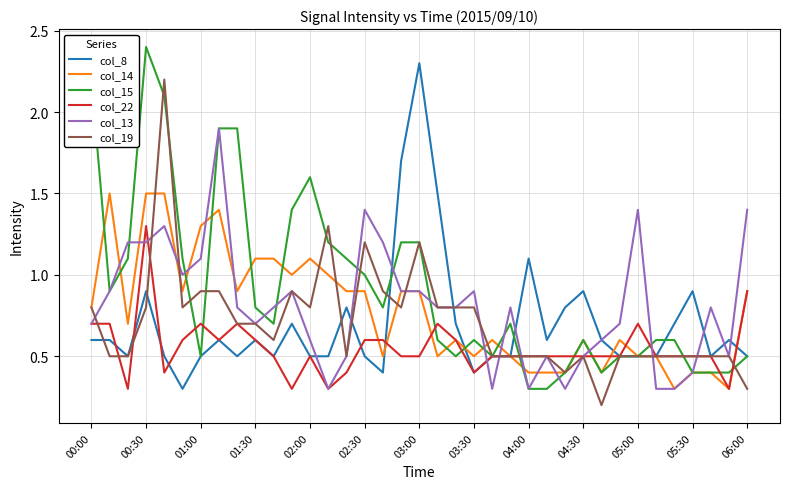

What is the greatest value displayed?

2.4